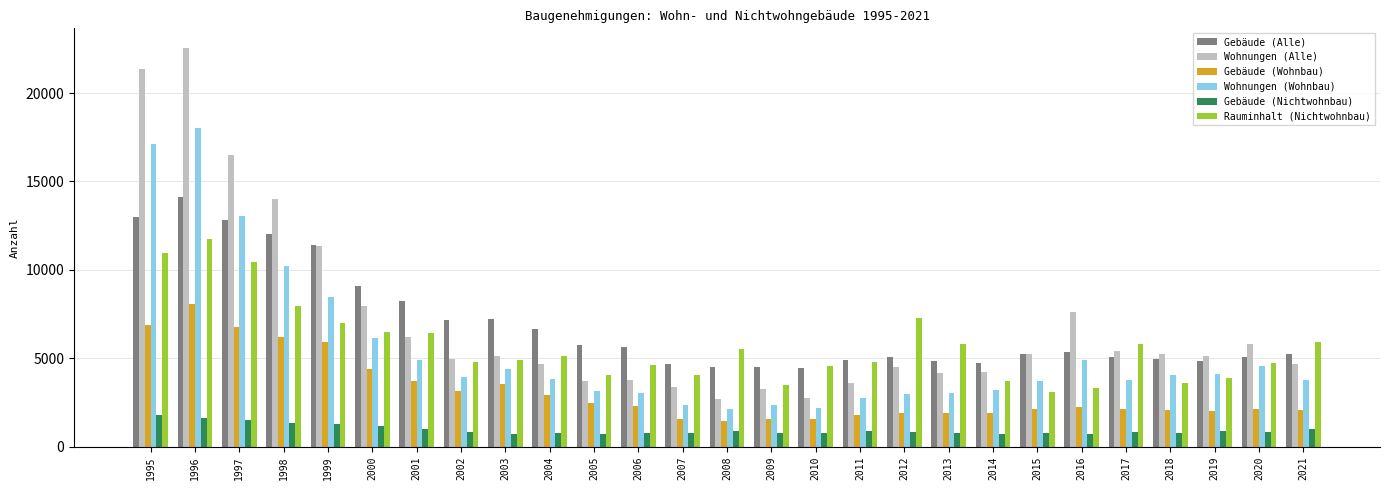

At which label is Gebäude (Alle) closest to 9272?

2000